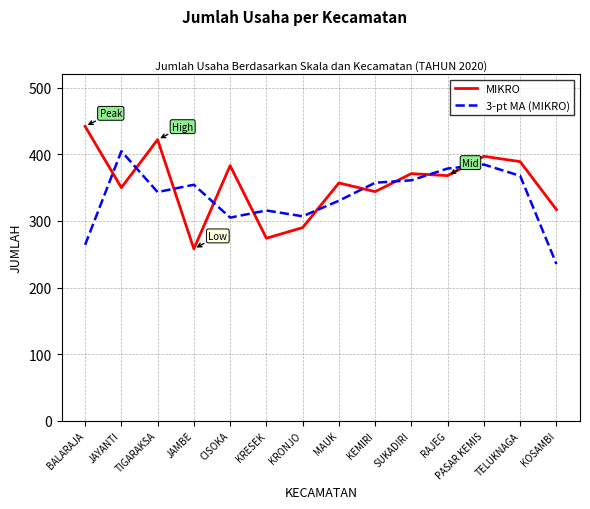

Which category has the highest value in the 3-pt MA (MIKRO) series?

JAYANTI